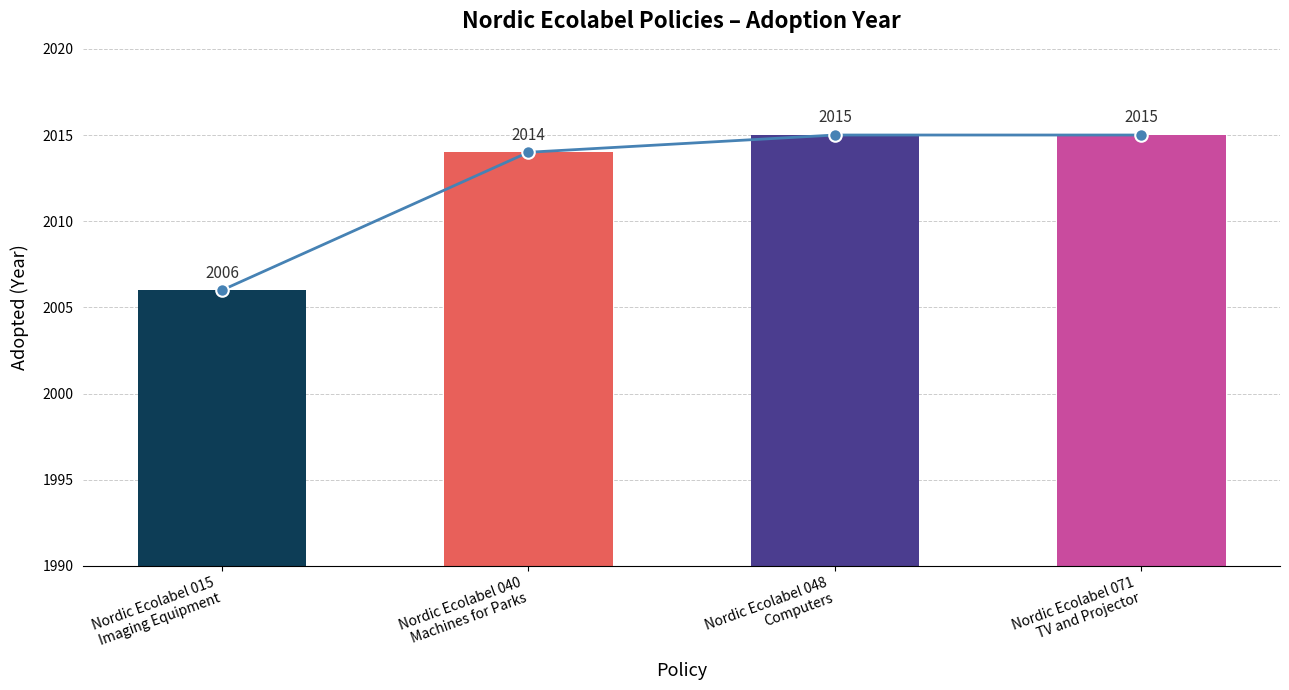

What is the average value?

2012